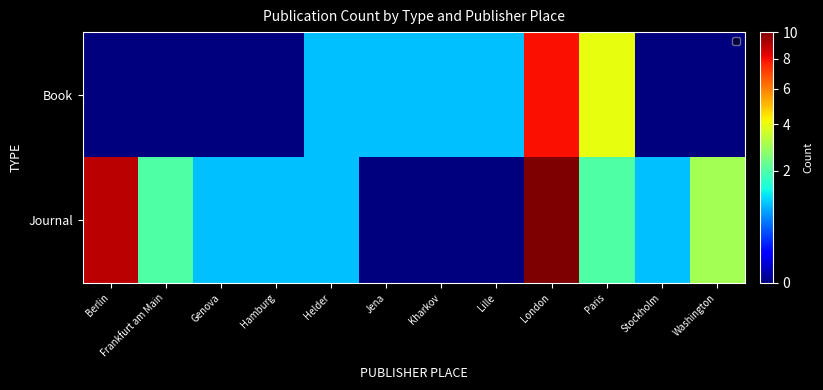

Reading left to right, list all the values displayed in this chart.

Book: Berlin=0	Frankfurt am Main=0	Genova=0	Hamburg=0	Helder=1	Jena=1	Kharkov=1	Lille=1	London=8	Paris=4	Stockholm=0	Washington=0
Journal: Berlin=9	Frankfurt am Main=2	Genova=1	Hamburg=1	Helder=1	Jena=0	Kharkov=0	Lille=0	London=10	Paris=2	Stockholm=1	Washington=3